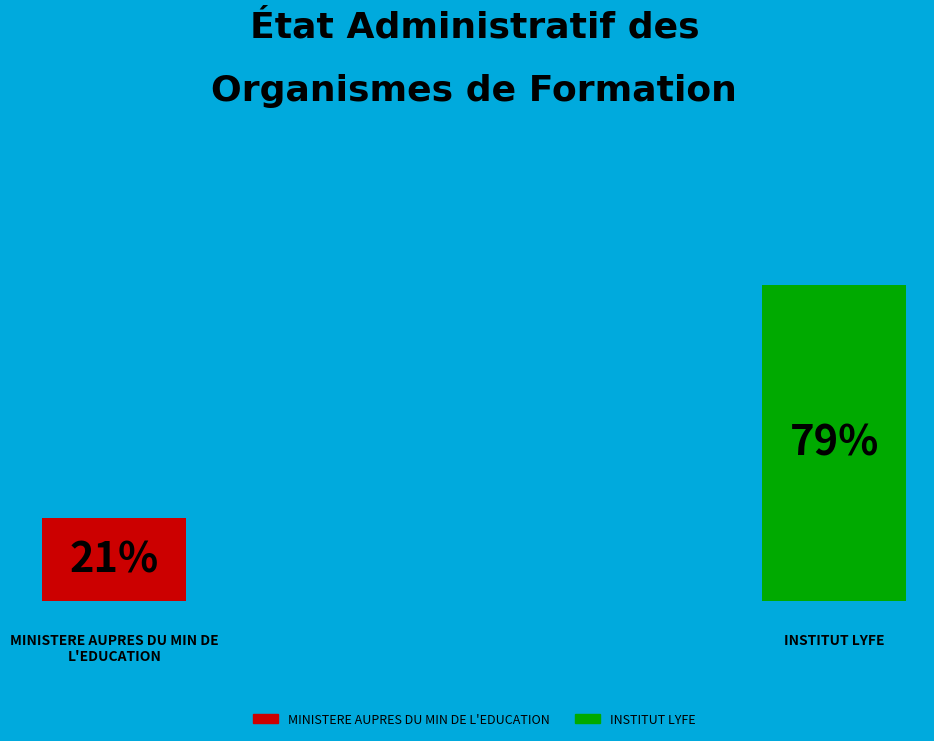

To the nearest percent, what is the combined percentage of MINISTERE AUPRES DU MIN DE L'EDUCATION and INSTITUT LYFE?

100%